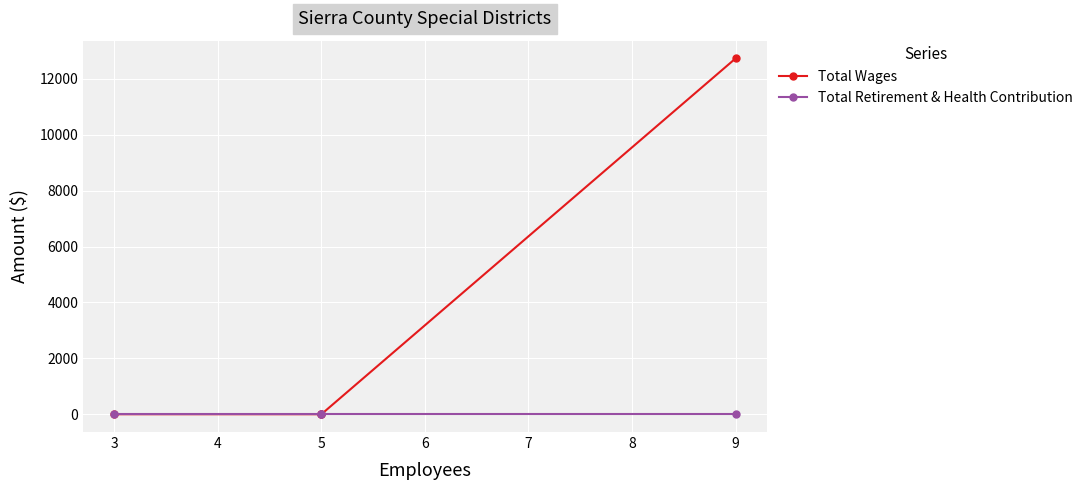

Where is Total Wages nearest to the value 6366?

3